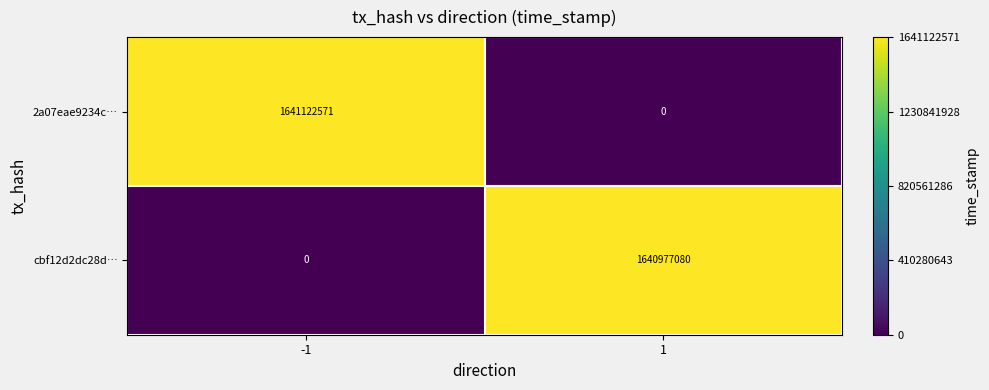

The value of 2a07eae9234c… at 1 is 0. True or false?

True